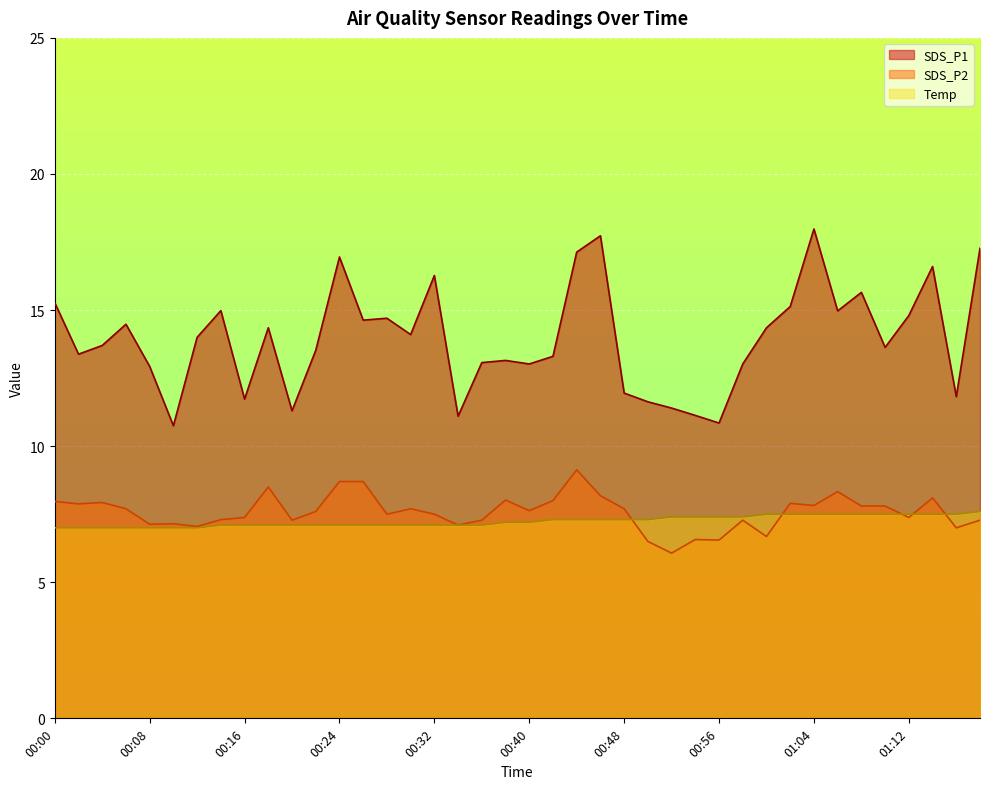

List the labels in order of SDS_P2 value, smallest first.

00:52, 00:50, 00:56, 00:54, 01:00, 01:17, 00:12, 00:34, 00:08, 00:10, 00:20, 00:36, 00:58, 01:19, 00:14, 00:16, 01:12, 00:28, 00:32, 00:22, 00:40, 00:06, 00:30, 00:48, 01:08, 01:10, 01:04, 00:02, 01:02, 00:04, 00:00, 00:42, 00:38, 01:15, 00:46, 01:06, 00:18, 00:24, 00:26, 00:44